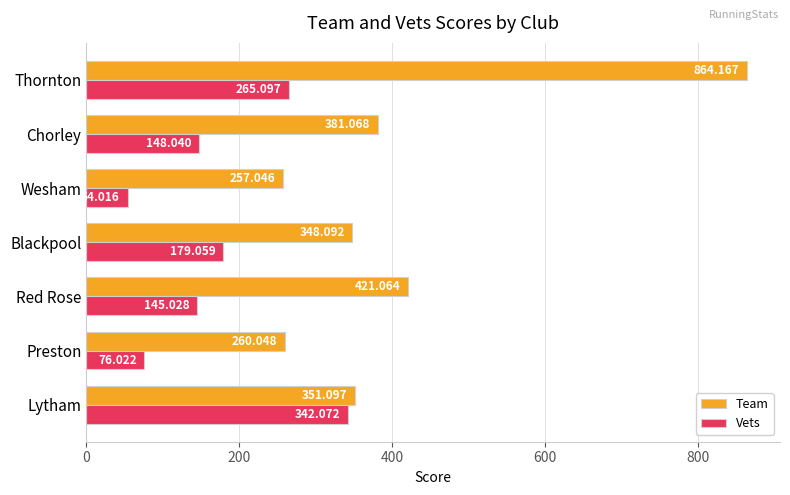

Where is Team nearest to the value 560?

Red Rose